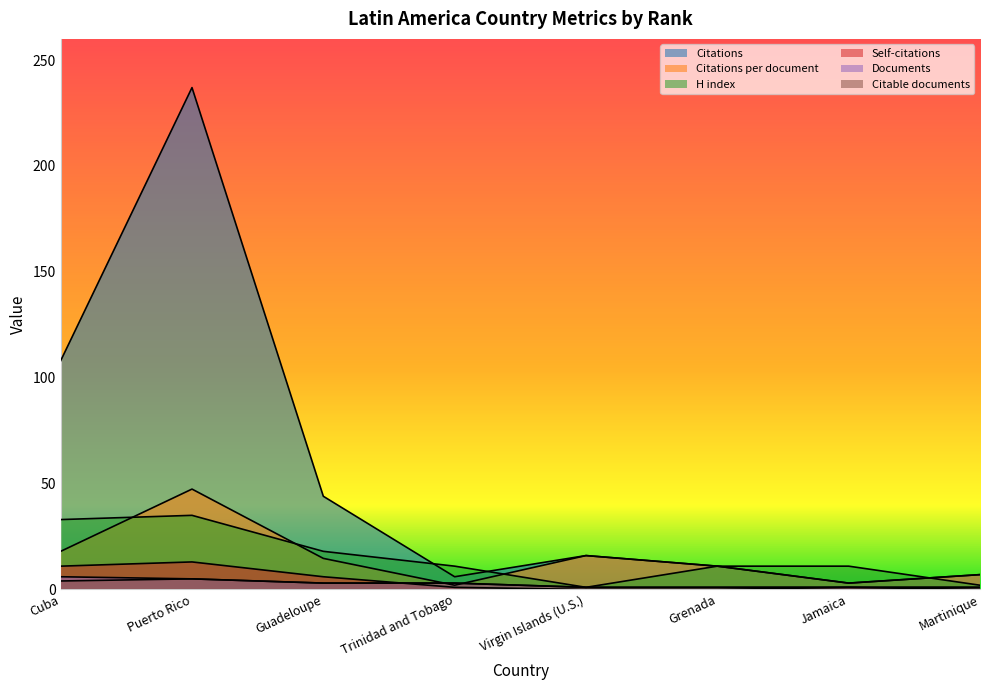

Which label corresponds to the smallest value in the chart?

Virgin Islands (U.S.)